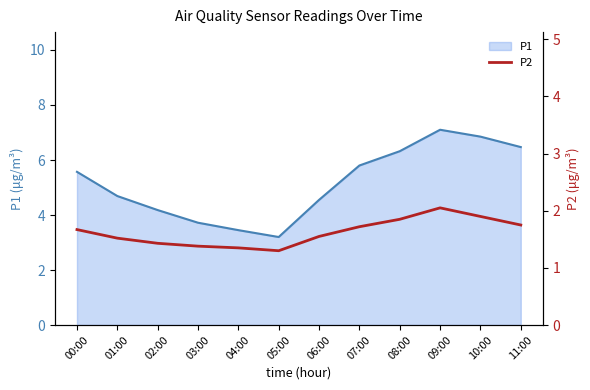

At which label does P1 first exceed 5?

00:00